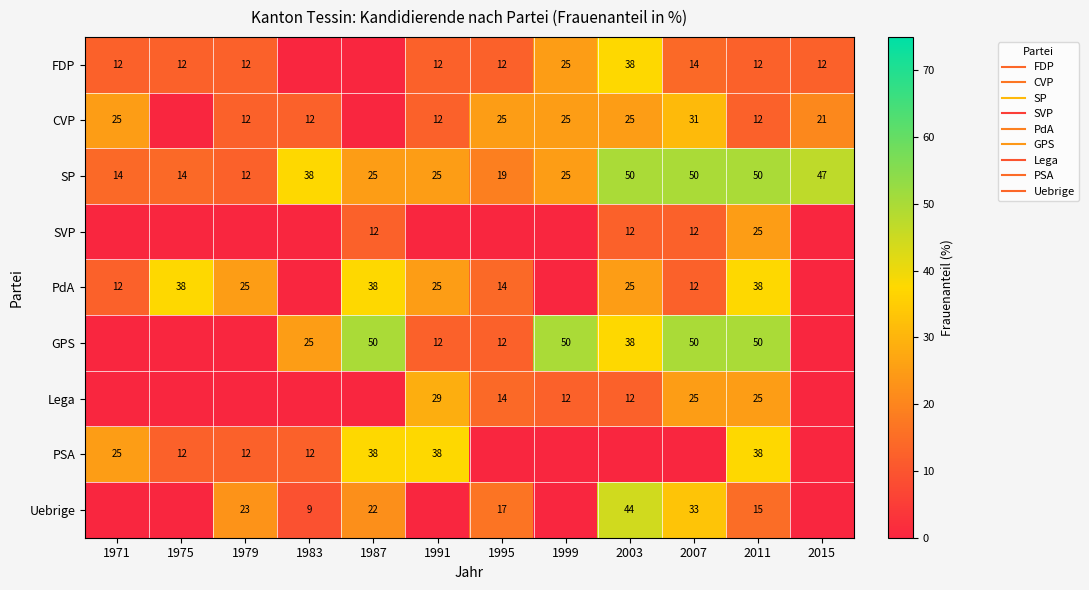

At which category is the sum across all series the highest?

2011